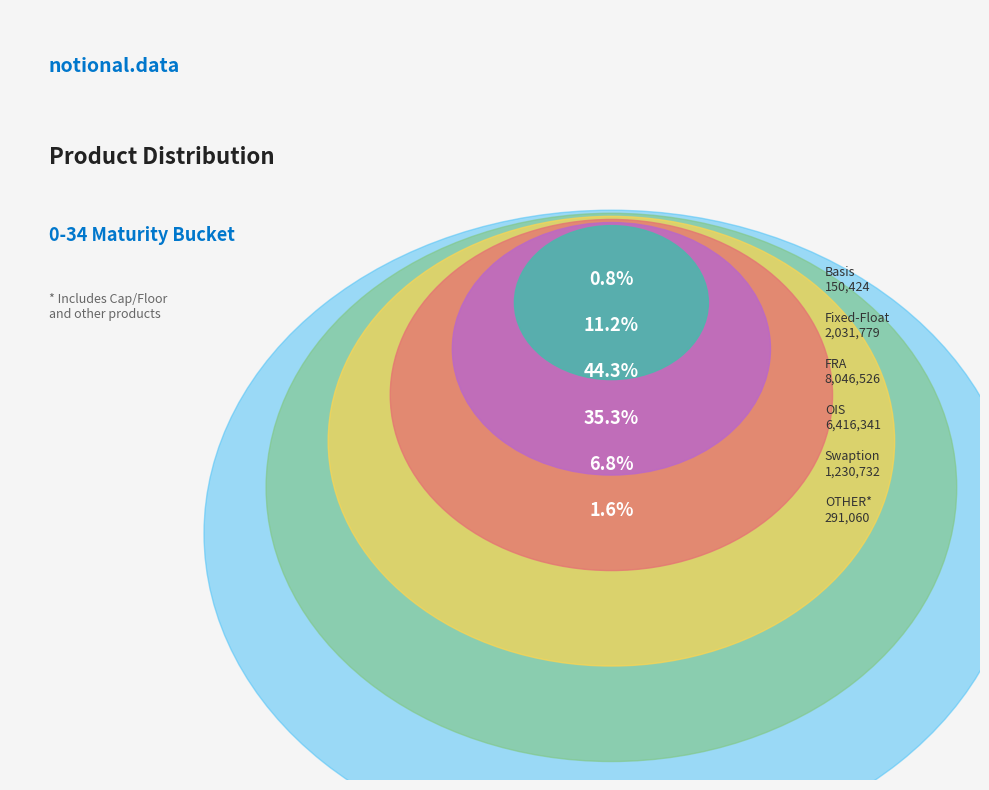

Approximately how many times larger is the value at Fixed-Float compared to OIS?

0.3